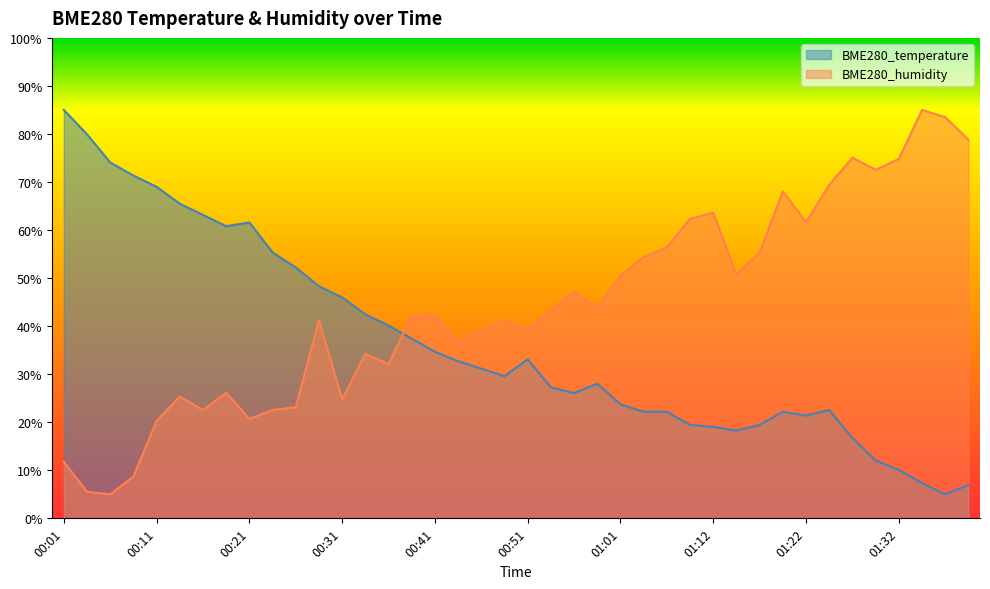

The value of BME280_temperature at 01:01 is 33.1. True or false?

False